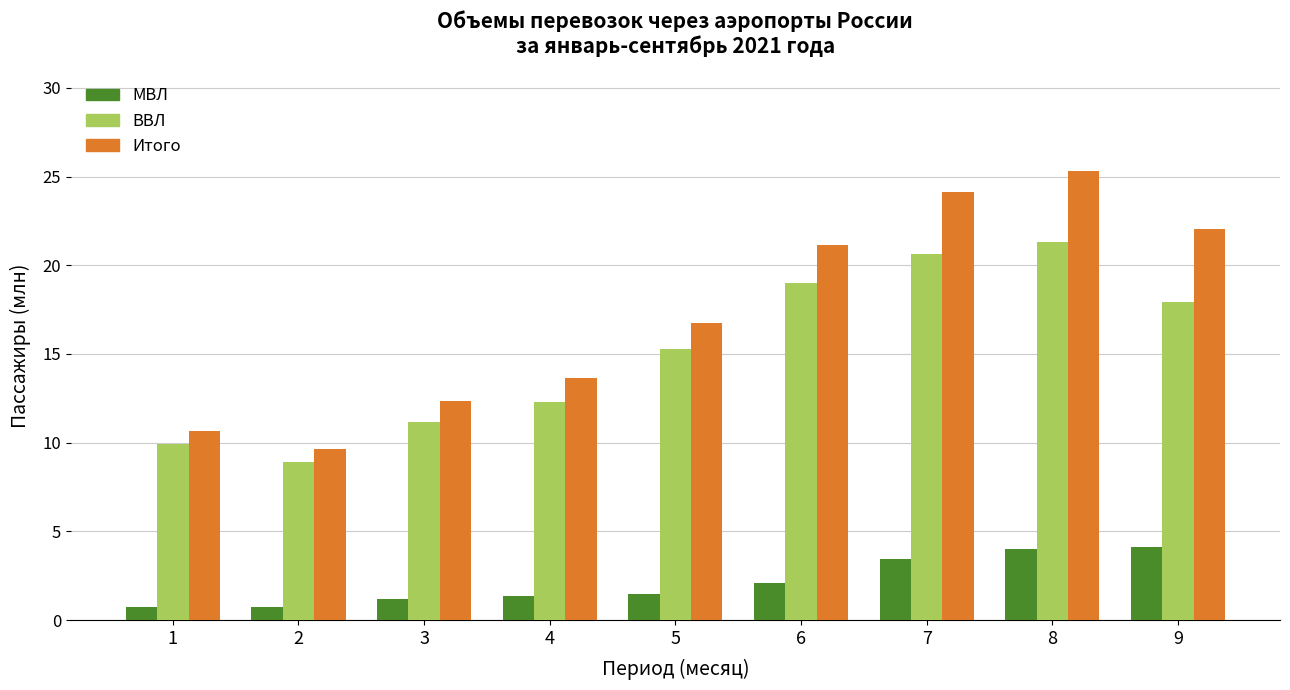

Which category has the highest value across all series?

8